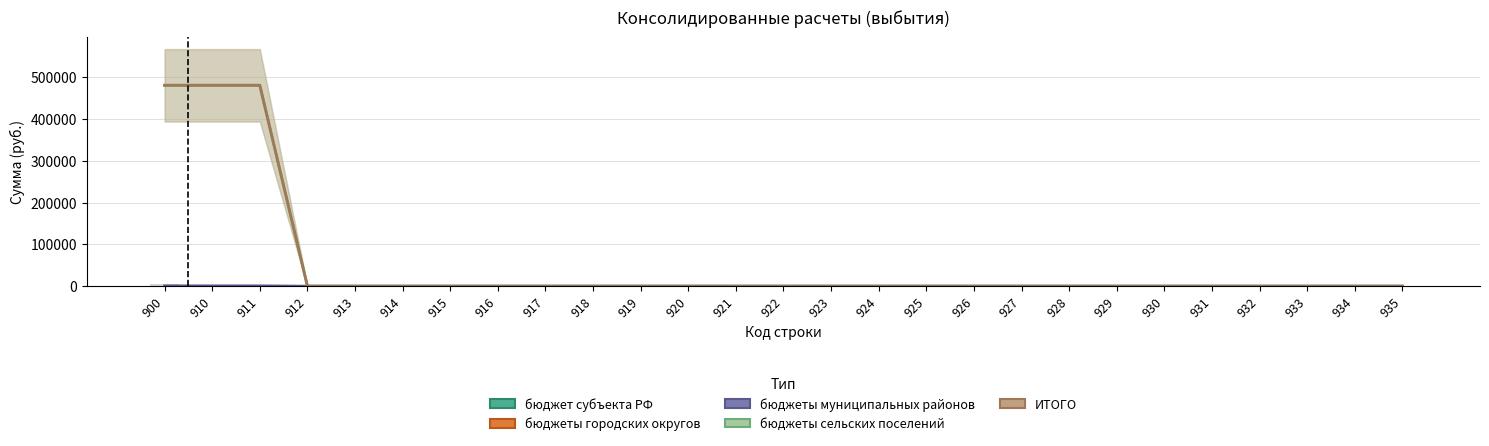

What is the difference between the maximum and minimum values in the ИТОГО series?

481213.1